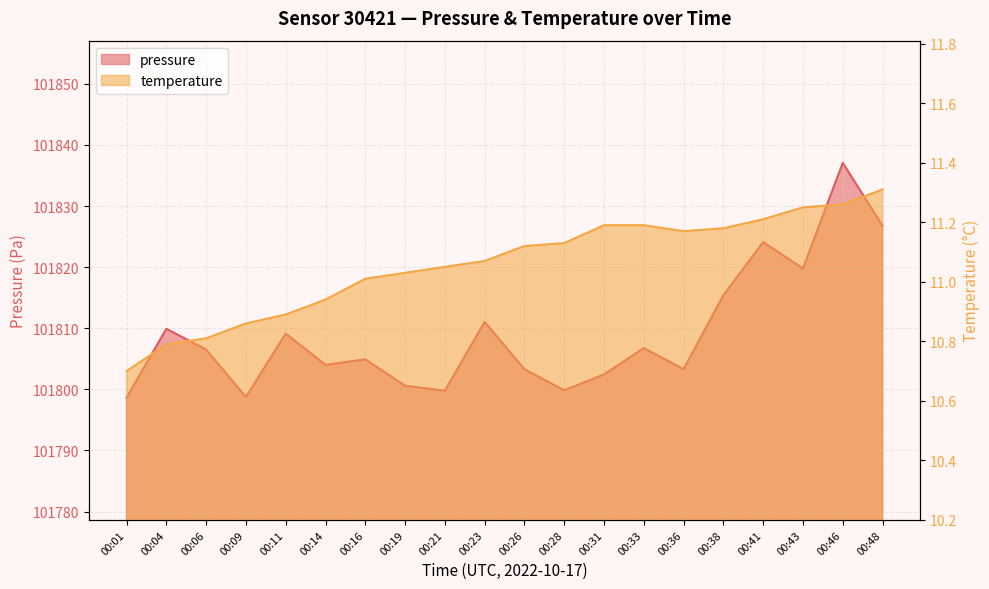

Read the pressure value at 00:43.

101819.8